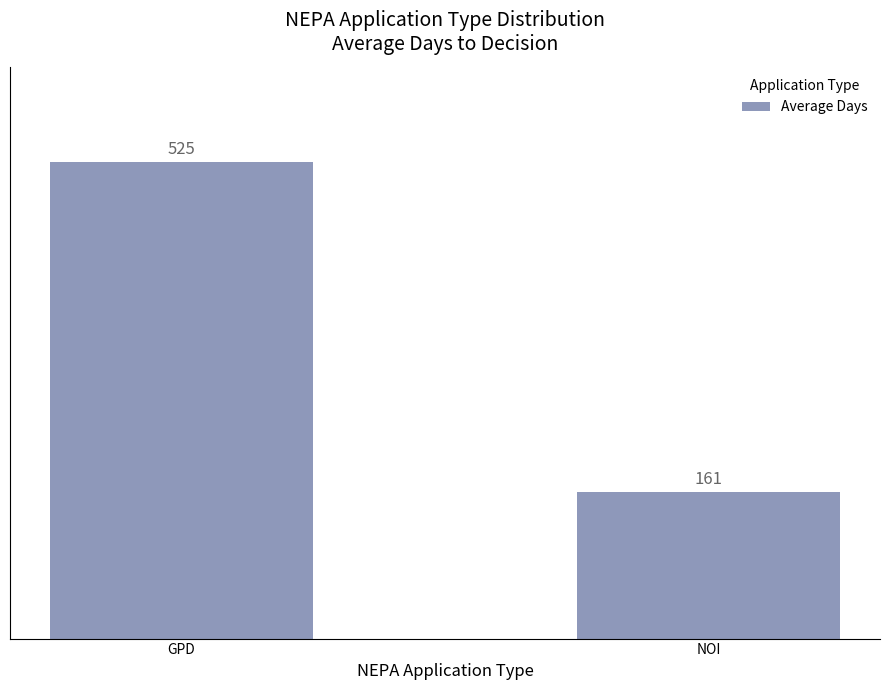

Reading left to right, what are all the values shown in this chart?

525	161